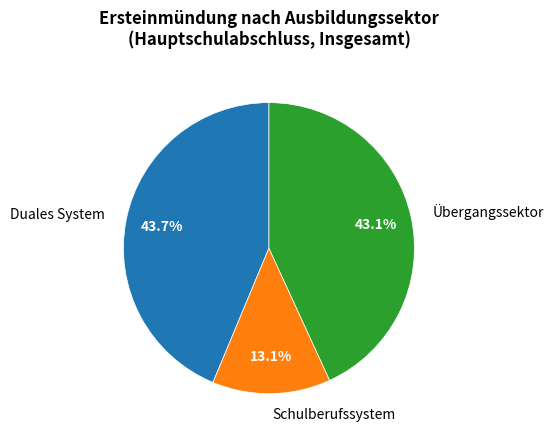

Which category has the smallest portion of the pie?

Schulberufssystem